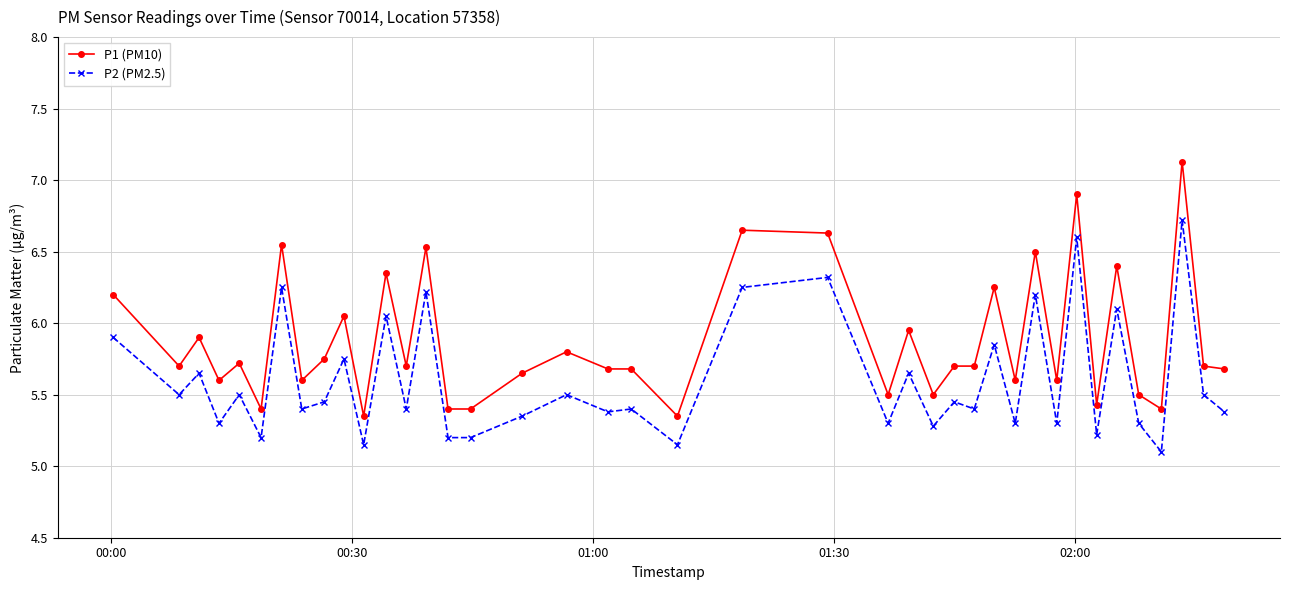

True or false: P1 (PM10) and P2 (PM2.5) cross at least once.

False